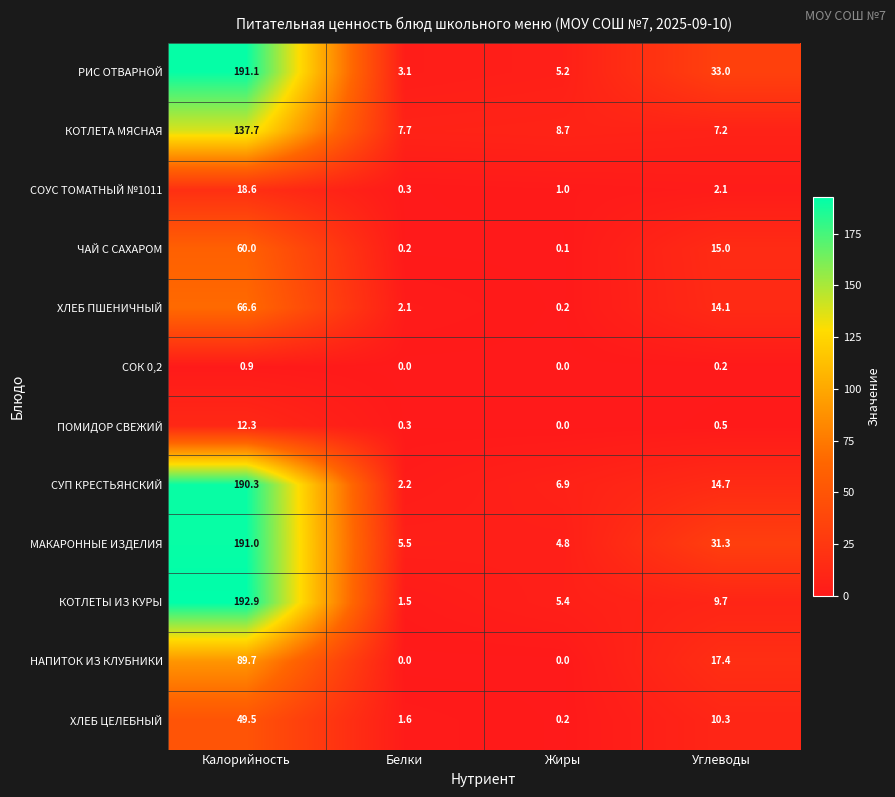

What is the difference between the highest and lowest values at Калорийность?

192.0